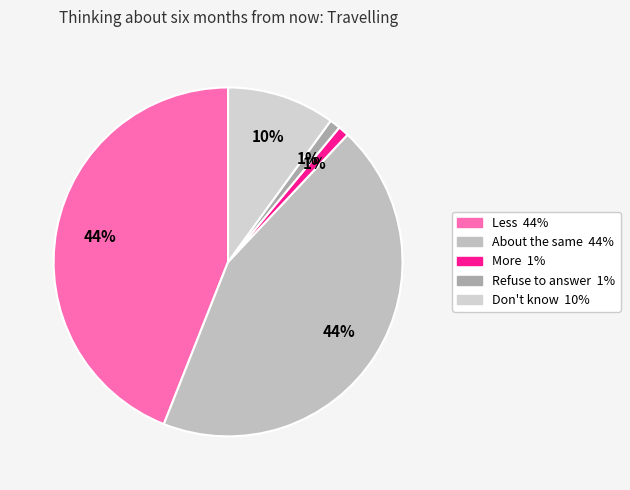

How many segments does this pie chart have?

5